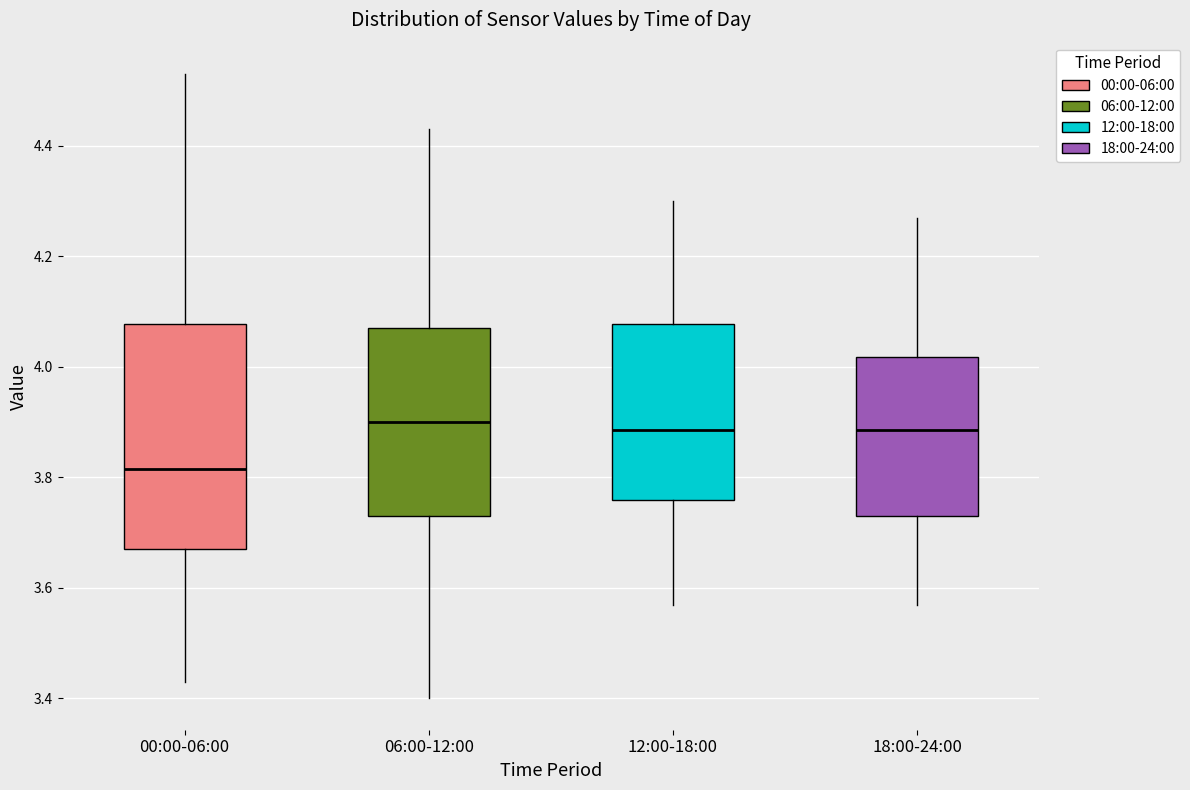

Which box has the lowest median line?

00:00-06:00